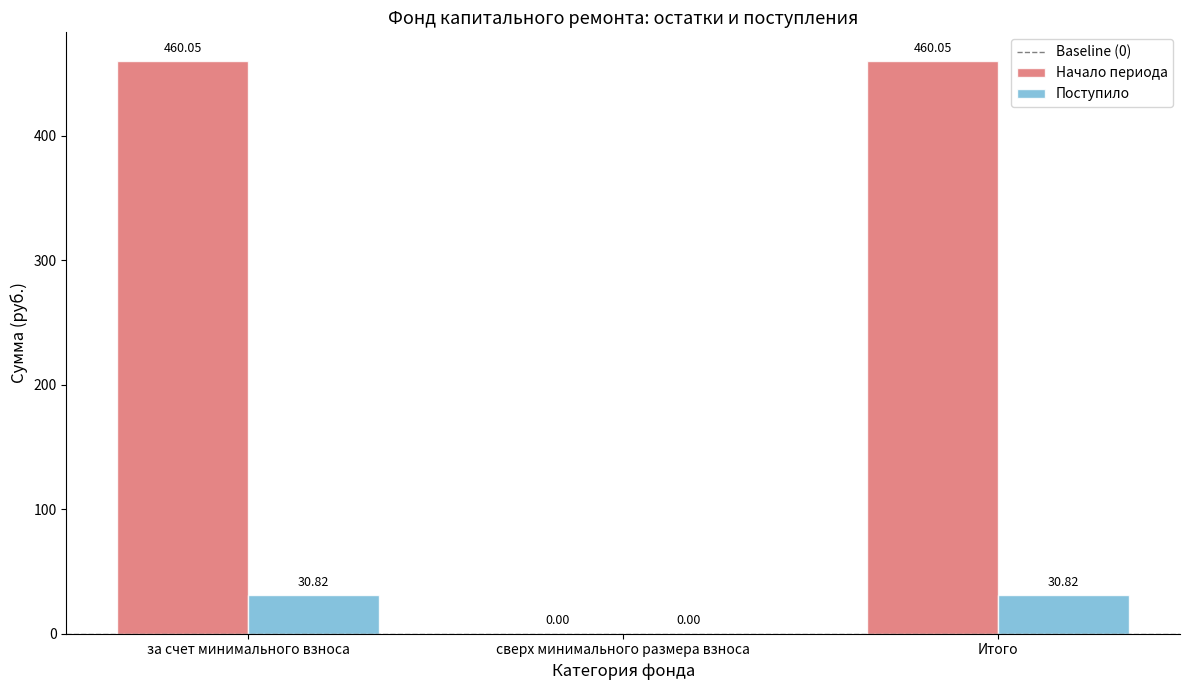

At which label is Поступило closest to 15?

сверх минимального размера взноса